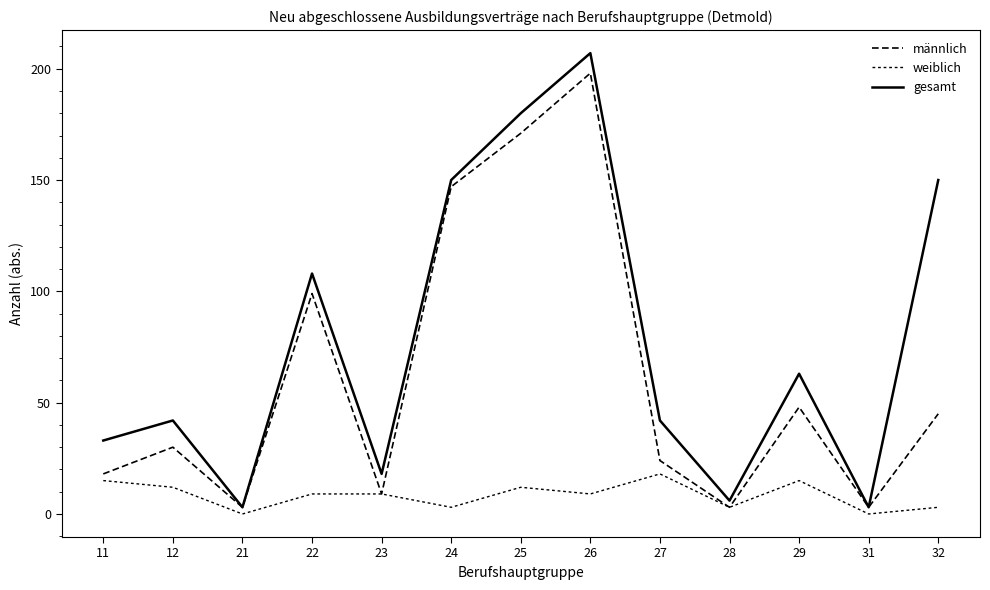

How many lines are shown in the chart?

3